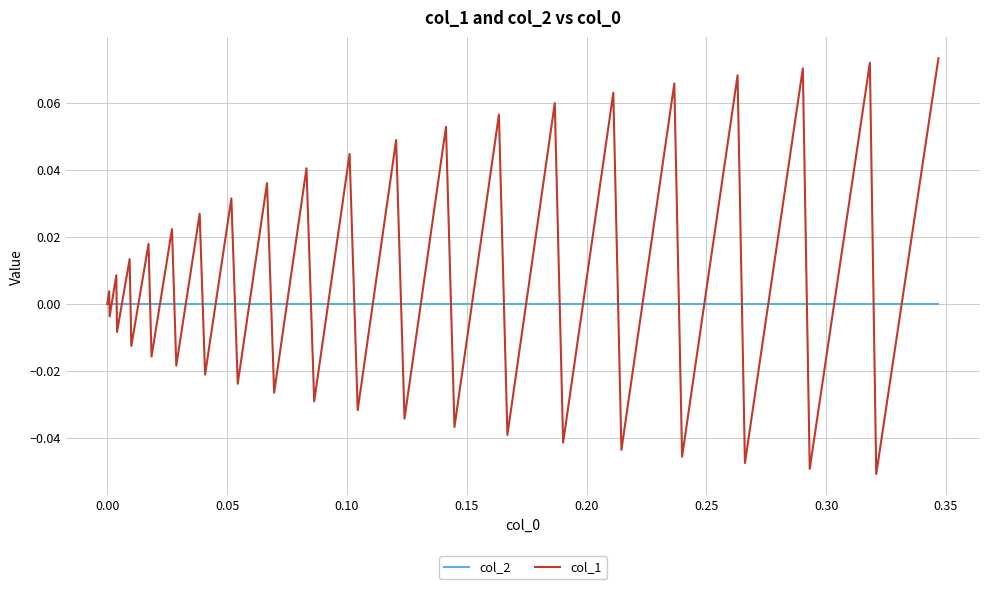

Which series has the widest spread of values?

col_1